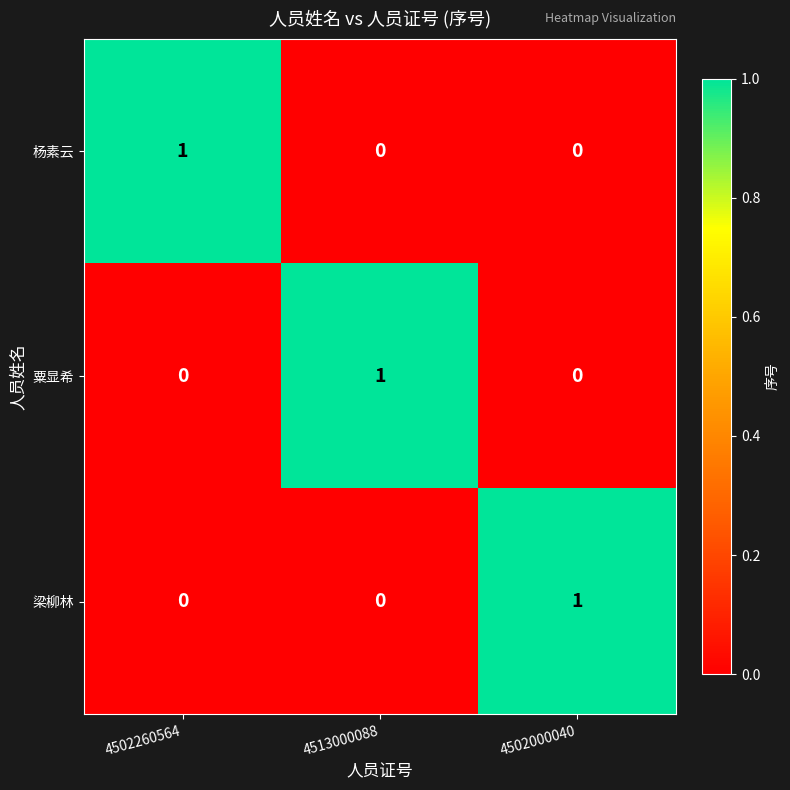

Is the value of 杨素云 at 4502260564 greater than the value of 梁柳林 at 4513000088?

Yes